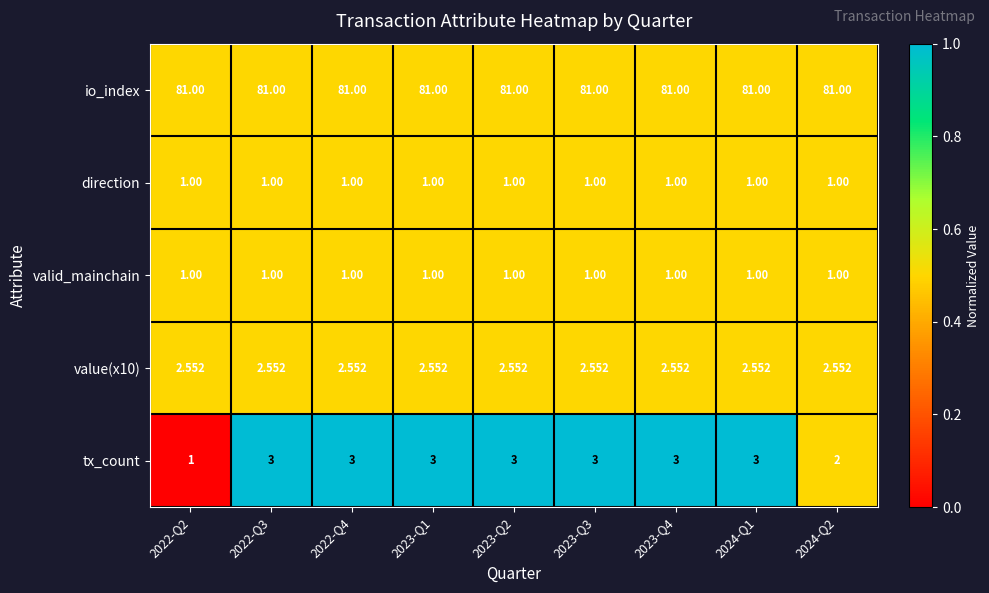

Which series has the widest spread of values?

tx_count